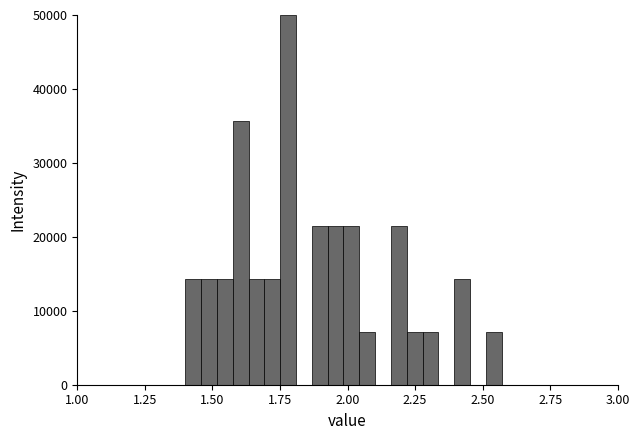

Read against the x-axis, roughly where is the centre of the tallest bar?

1.80